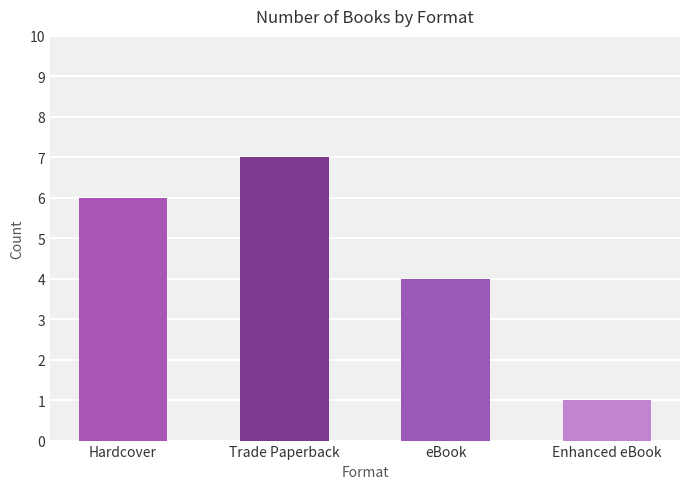

What is the label of the 1st bar from the right?

Enhanced eBook